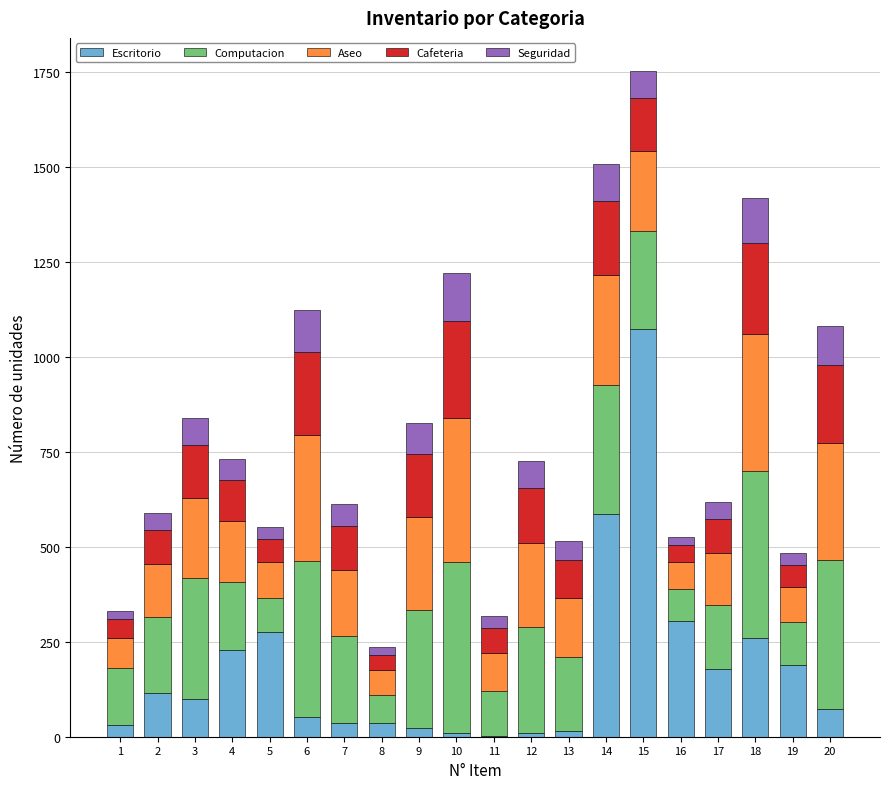

What is the maximum value for Escritorio?

1072